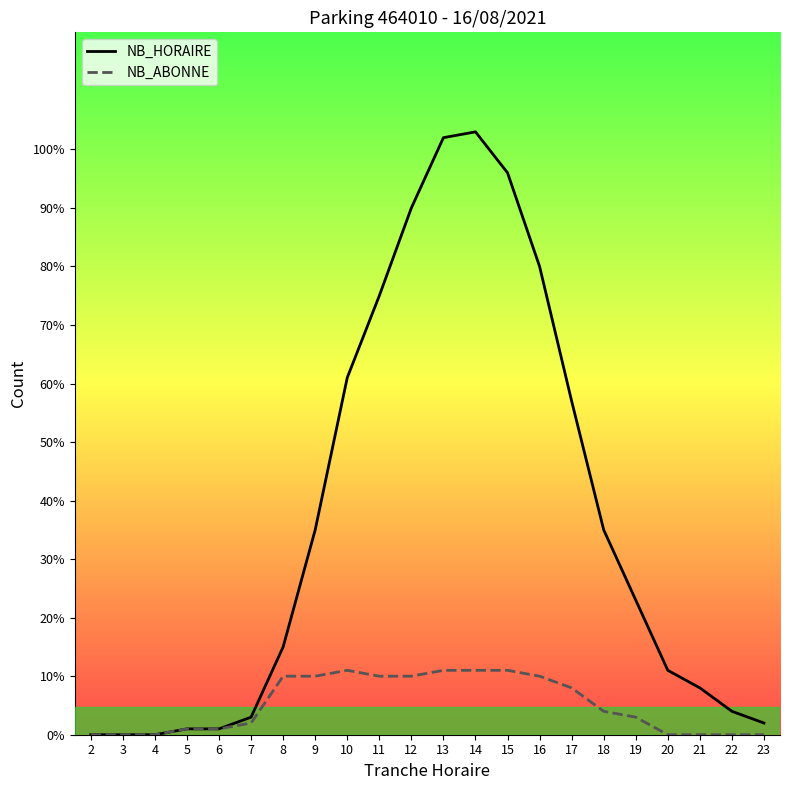

Which series has the largest total across all categories?

NB_HORAIRE